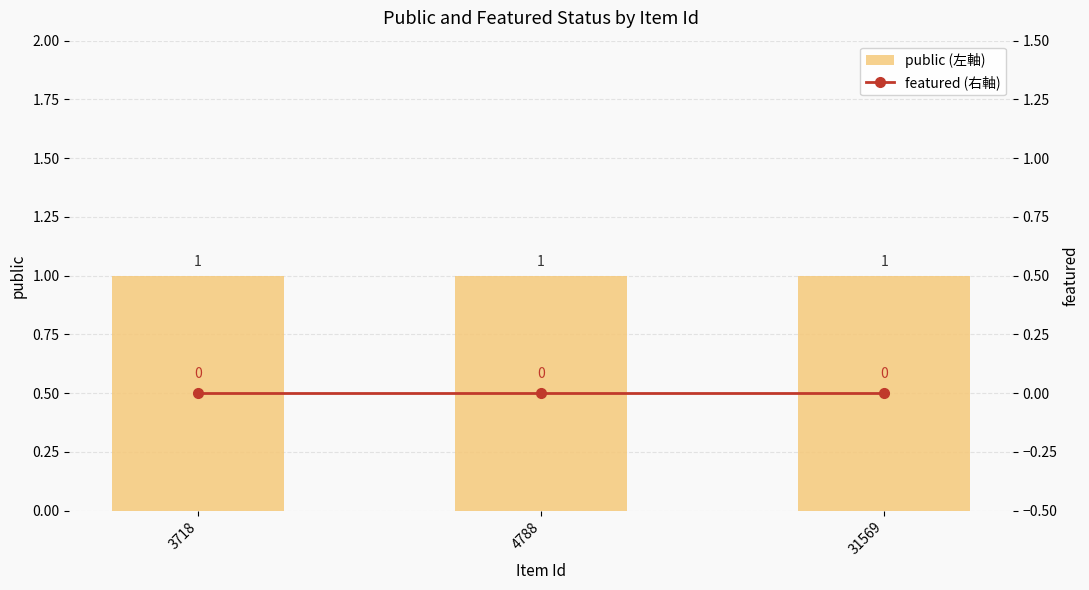

Which series has the largest range (max minus min)?

public (左軸)